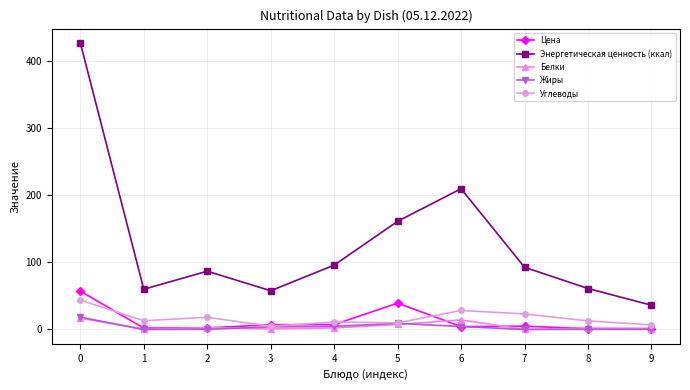

Count the number of categories in the chart.

10